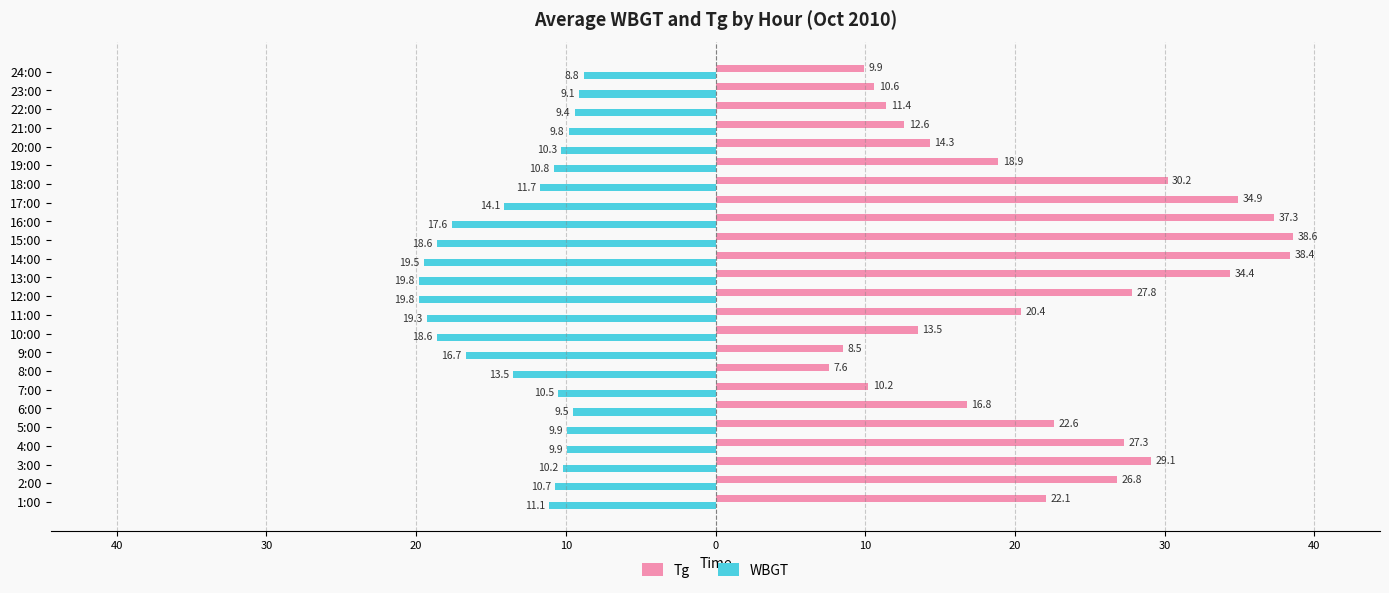

What are all the series names shown in the legend?

Tg, WBGT